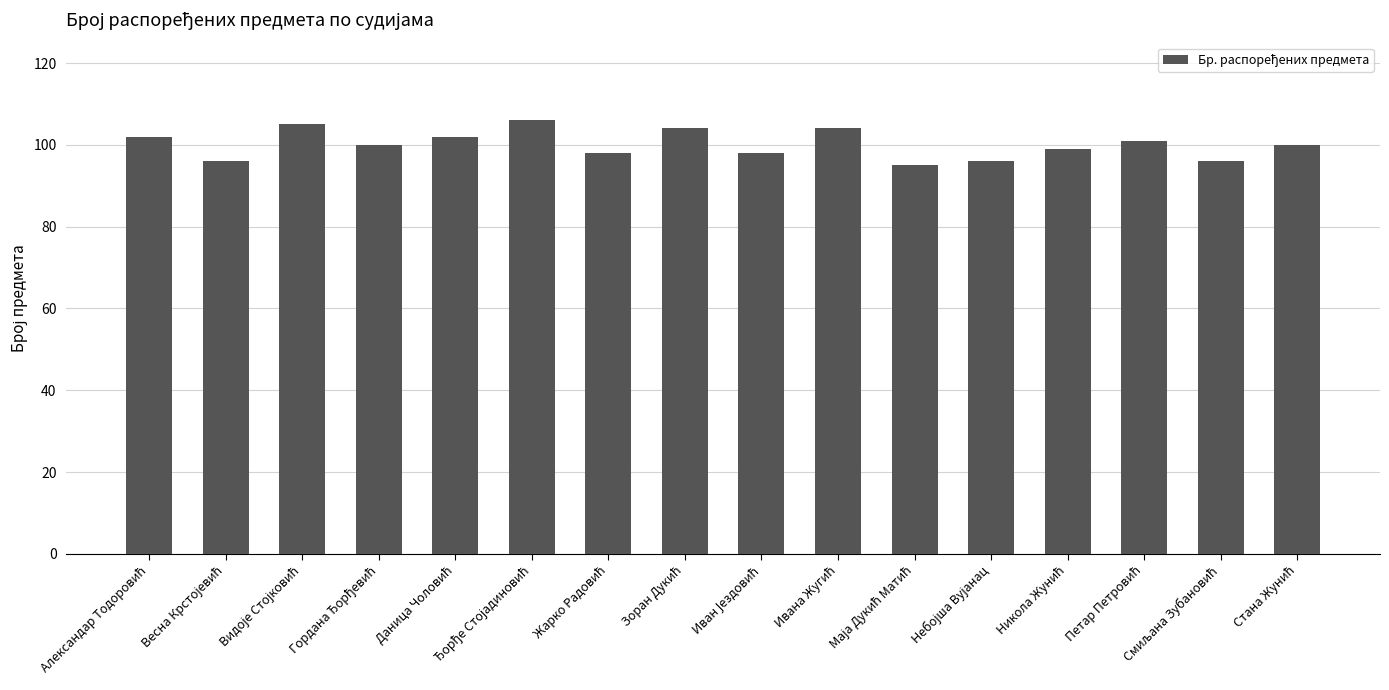

What is the maximum value shown in the chart?

106